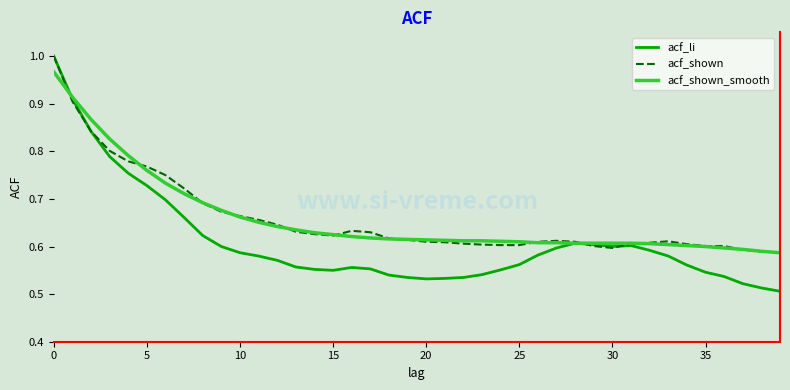

Which series has the widest spread of values?

acf_li